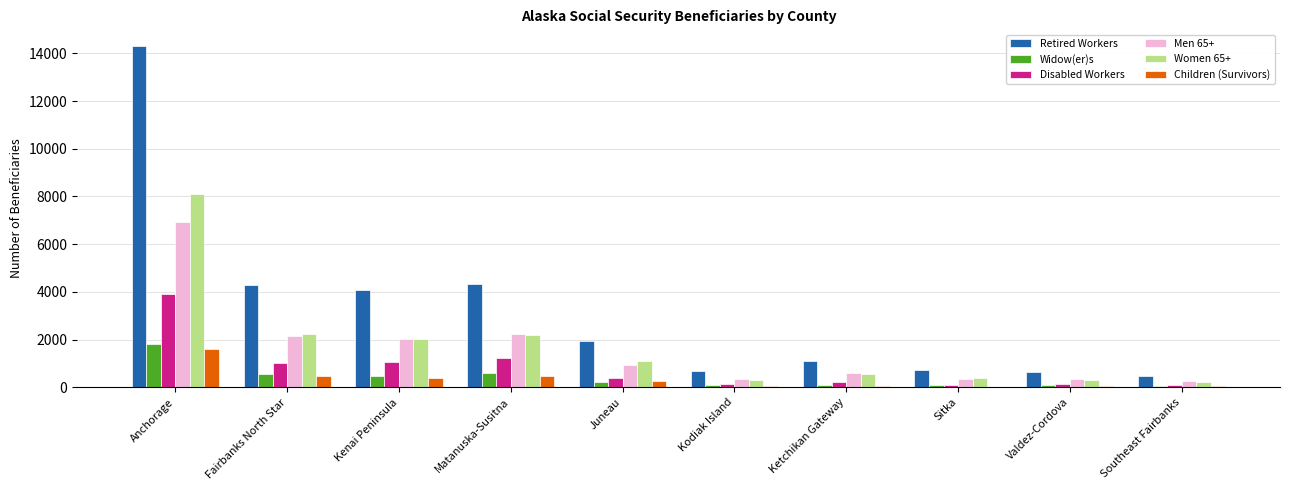

Is it true that Women 65+ equals 2225 at Fairbanks North Star?

True